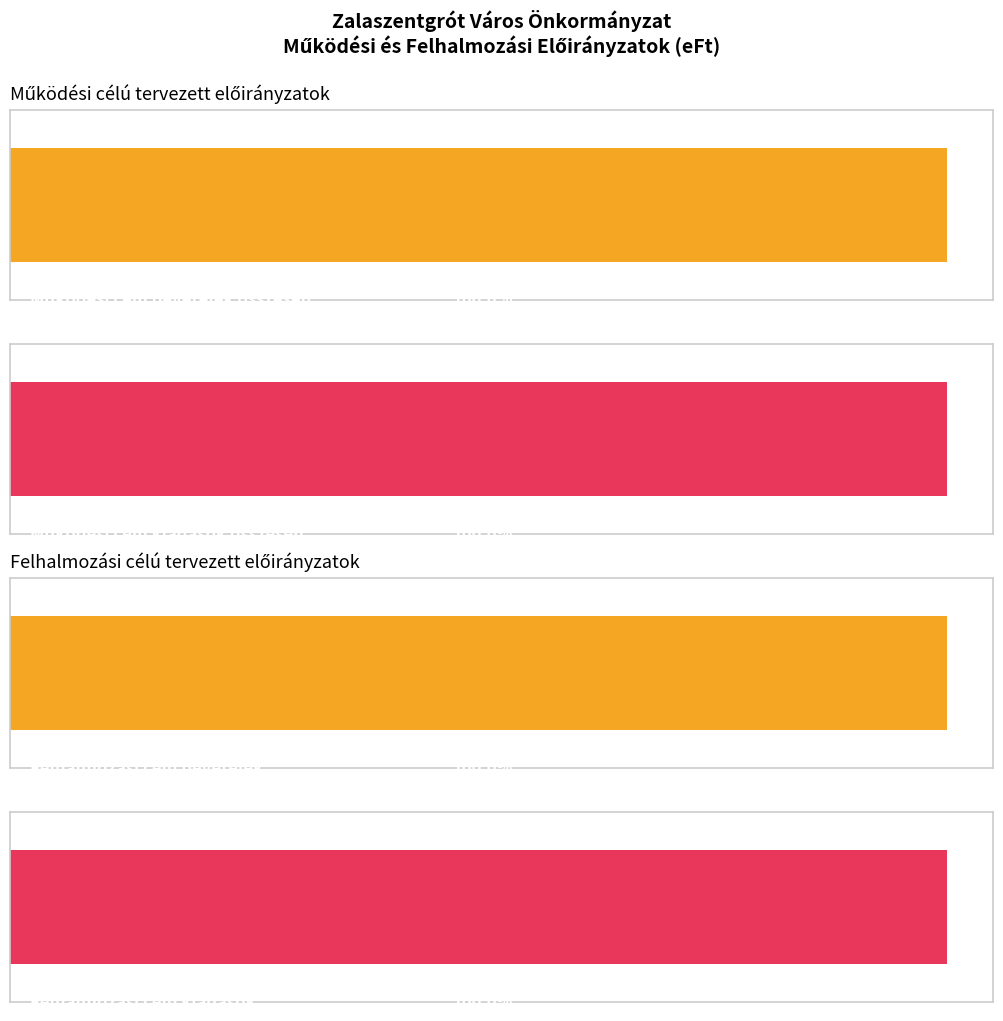

Rank the series at Felhalmozási célú kiadások from lowest to highest value.

2026. év, 2027. év, 2028. év, 2025. év